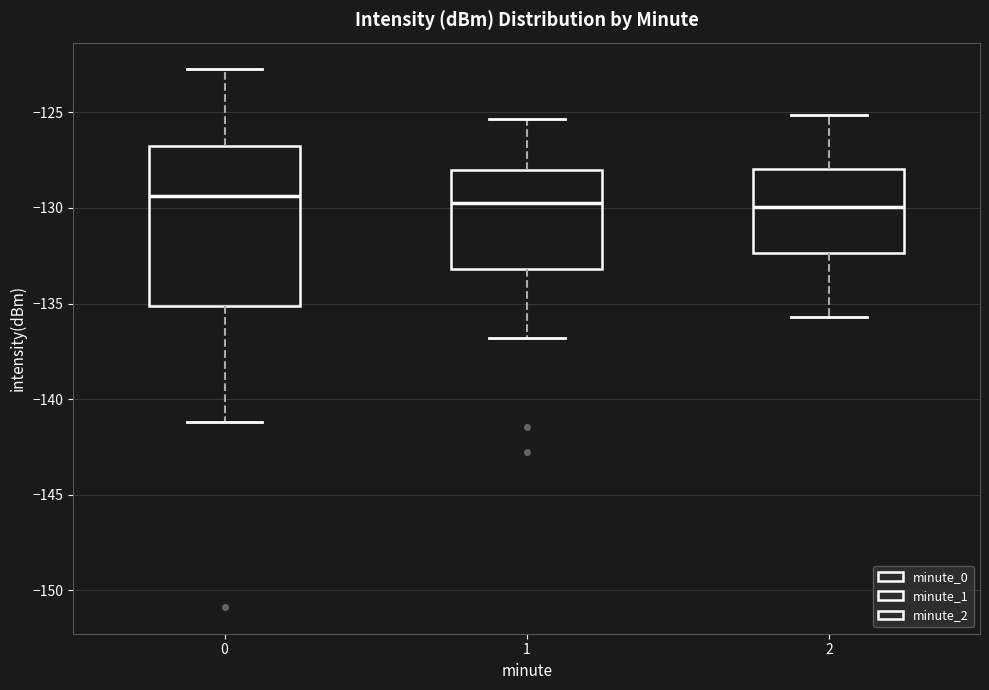

Which box is the tallest, from its lower edge to its upper edge?

0